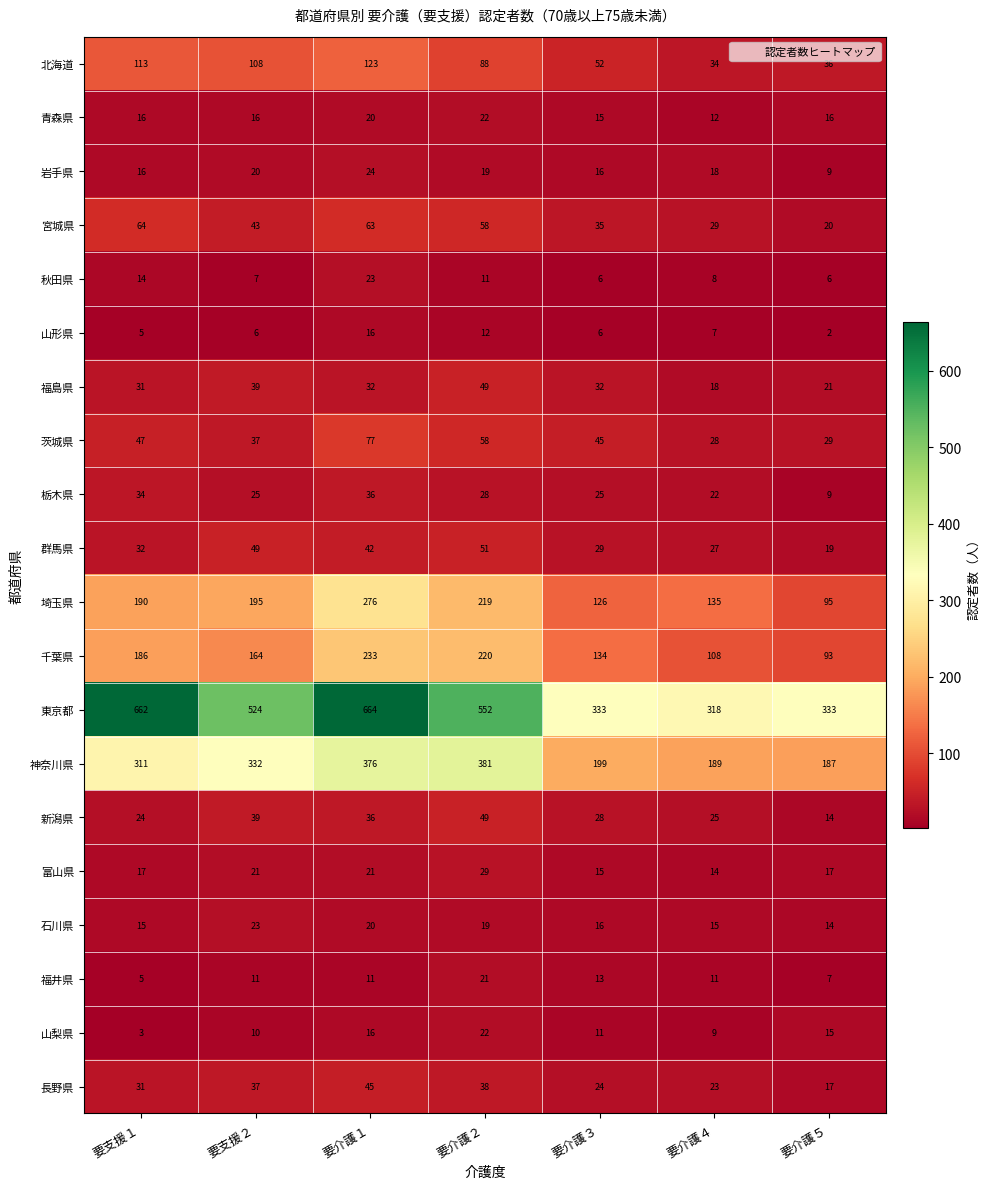

The value of 埼玉県 at 要支援１ is 190. True or false?

True